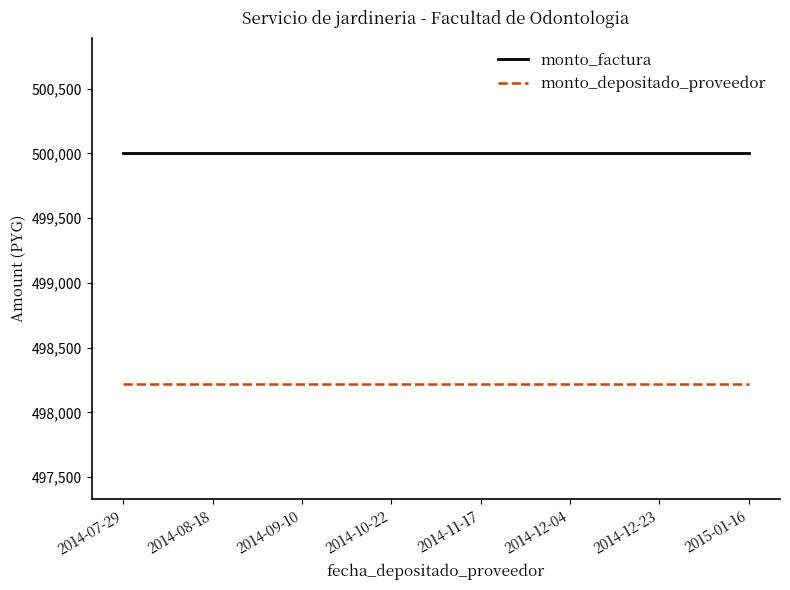

Which series has the largest total across all categories?

monto_factura